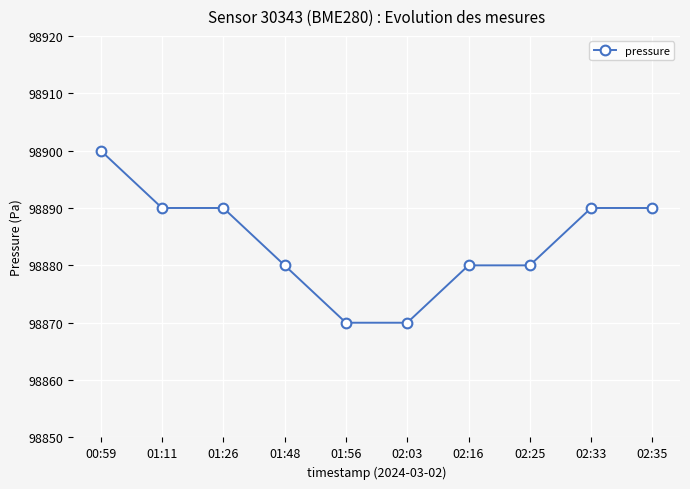

What is the change in value from 00:59 to 02:33?

-10